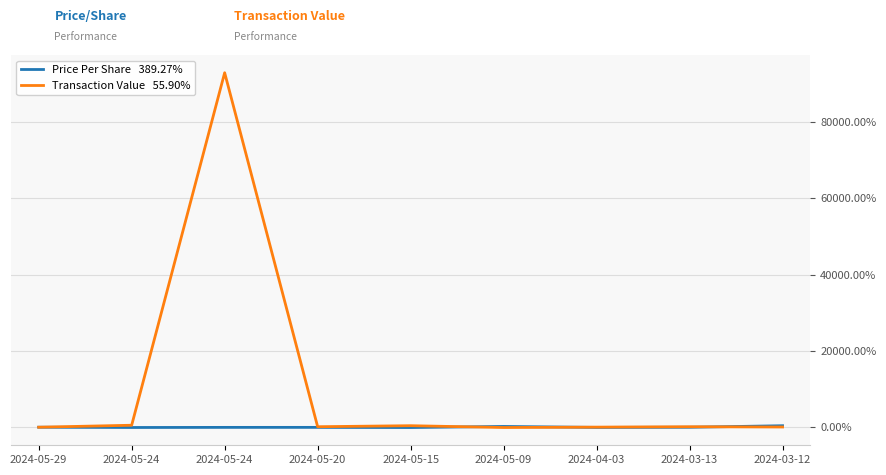

Does the chart have visible grid lines?

Yes